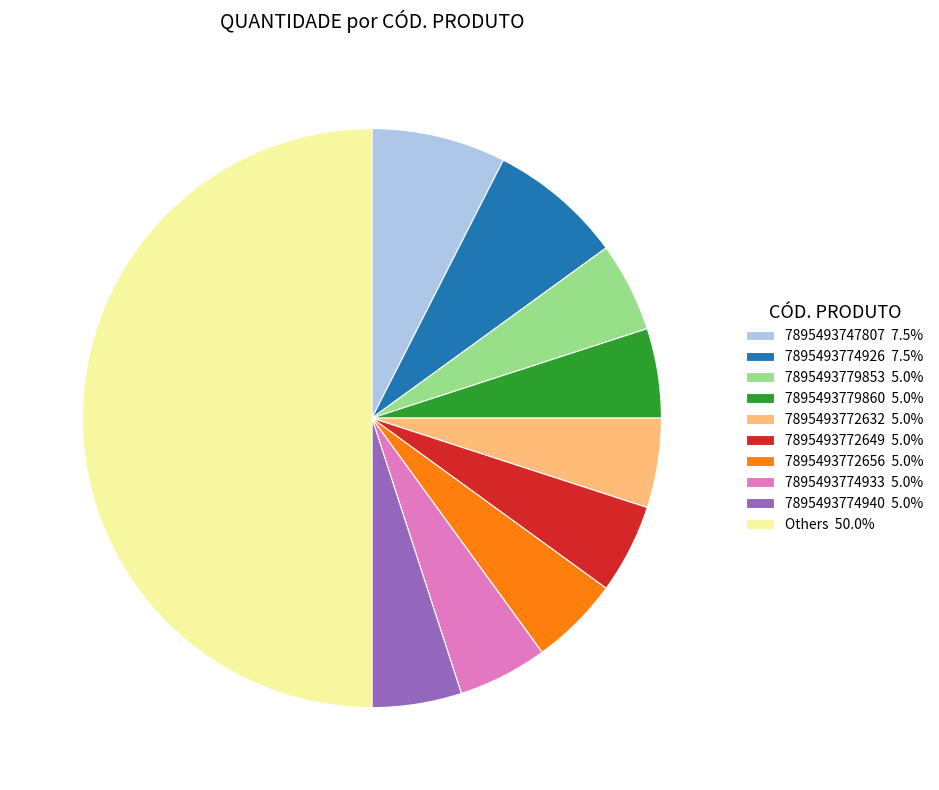

Is 7895493779853 5.0% the majority of the pie?

No